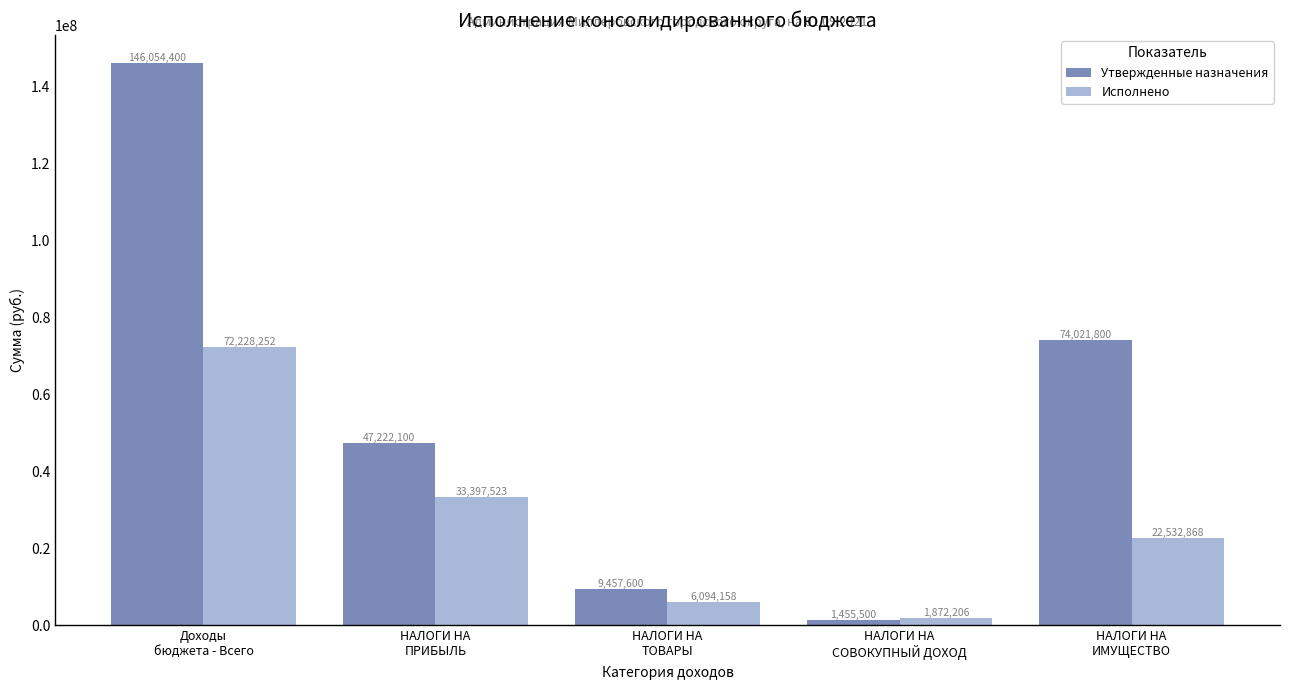

What is the minimum value shown in the chart?

1455500.0